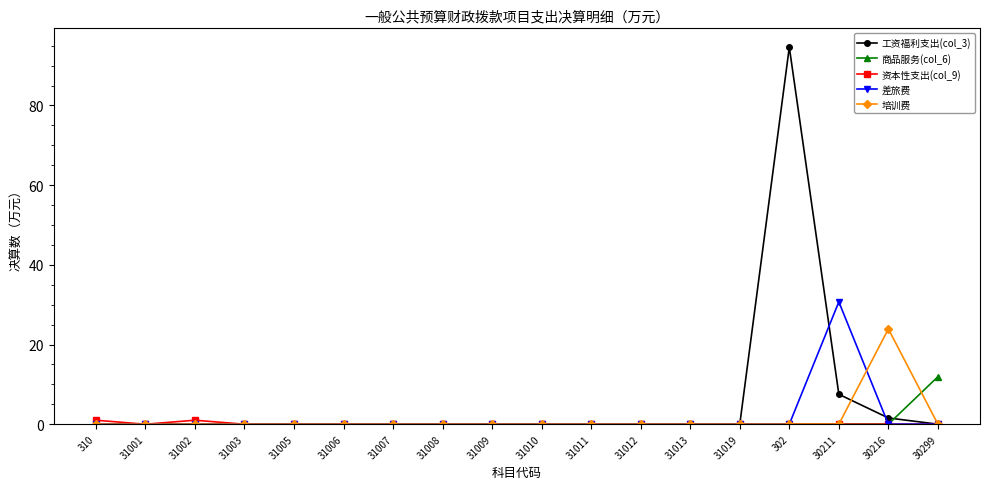

Which label corresponds to the largest value in the chart?

302